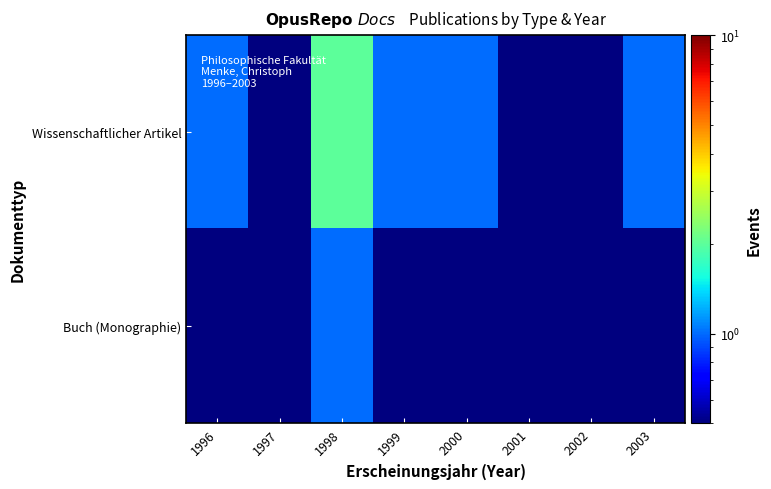

Which category has the lowest value across all series?

1997